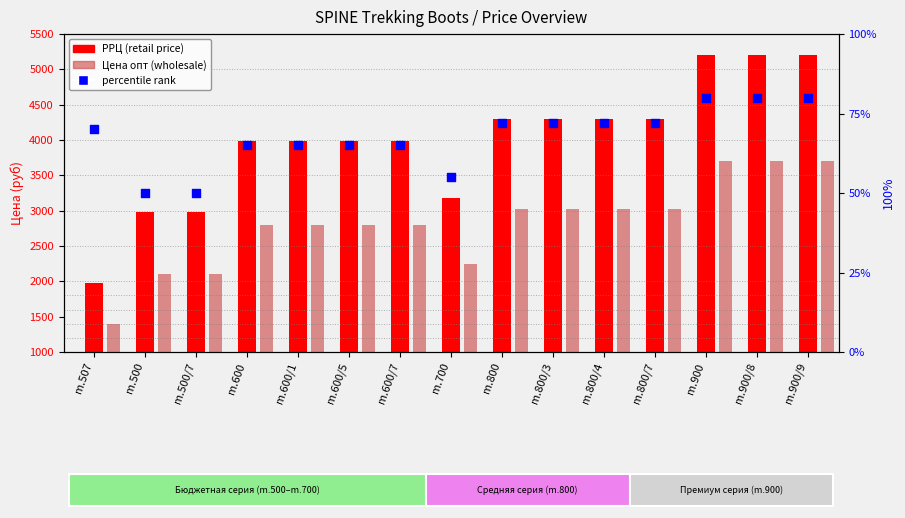

At which category is the sum across all series the highest?

m.900